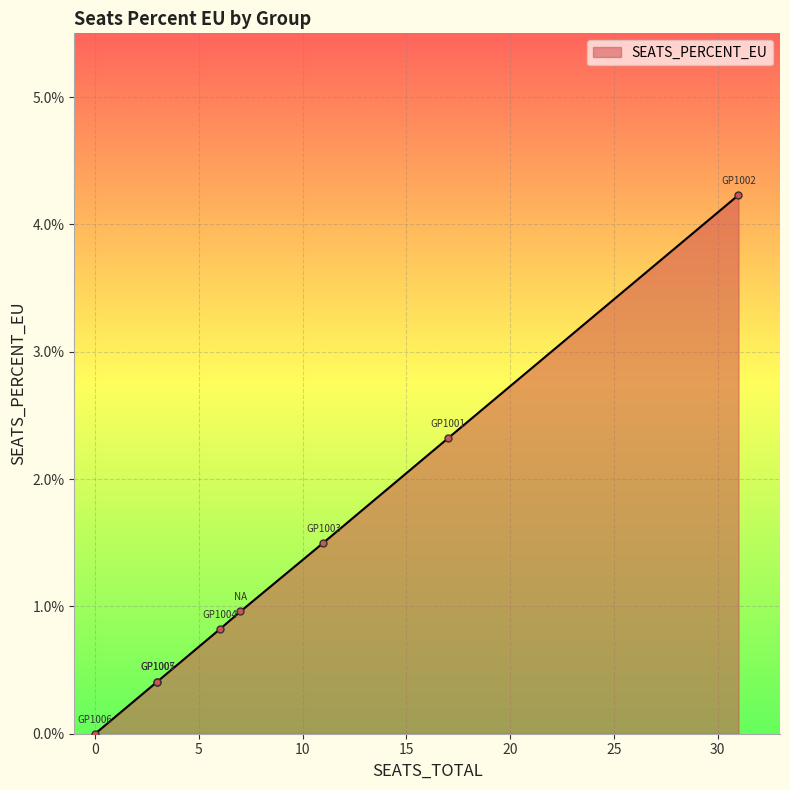

Read the value at GP1001.

2.3